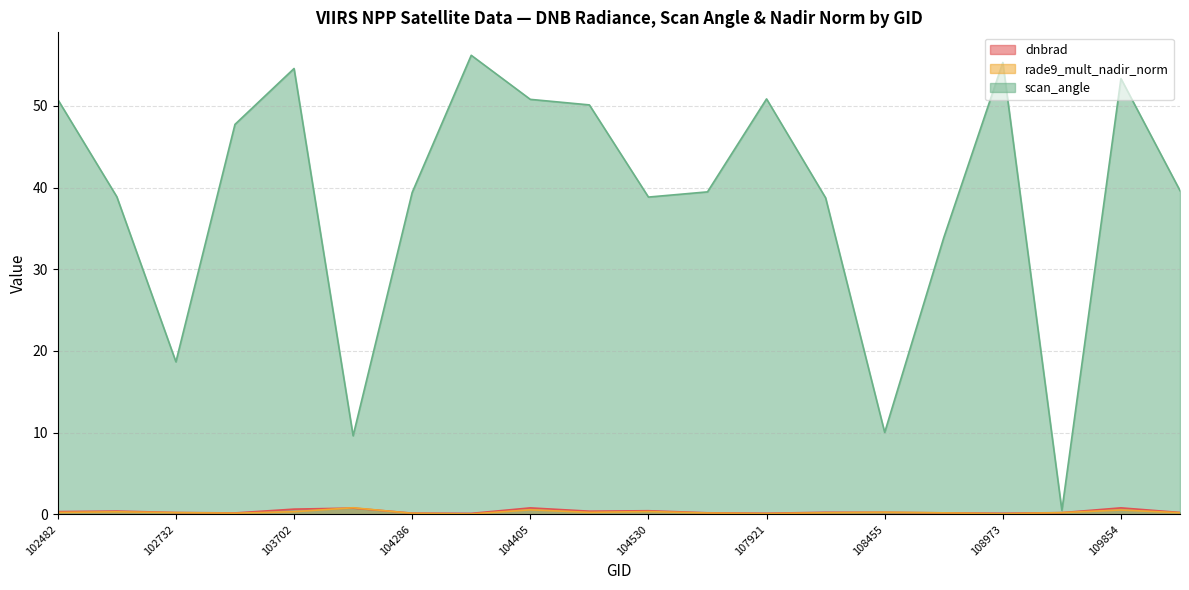

Which label corresponds to the smallest value in the chart?

104295